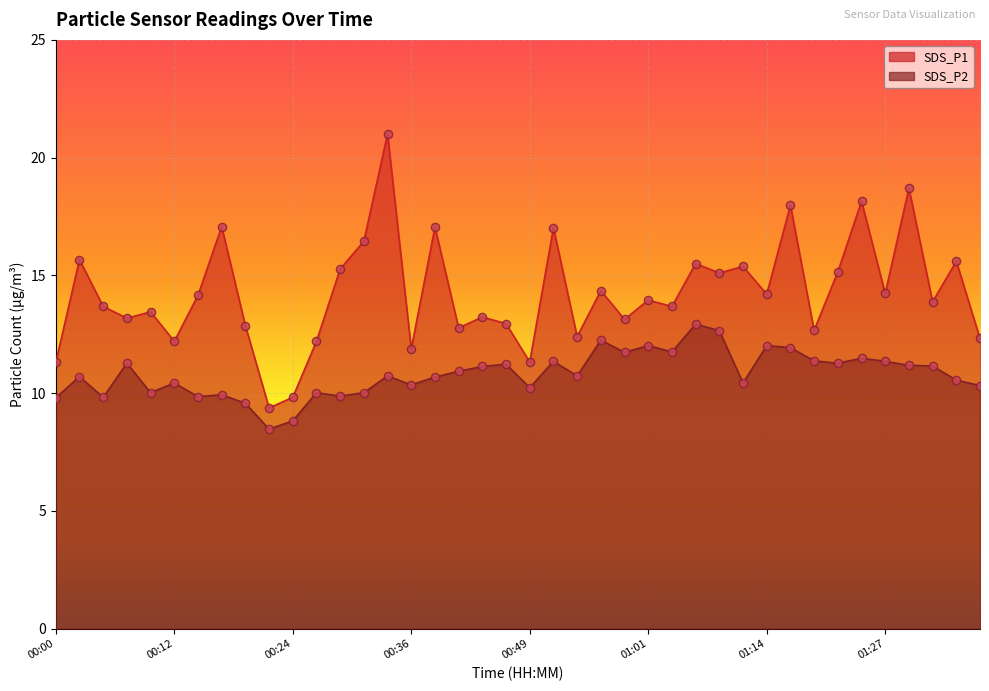

At how many categories does at least one series exceed 14?

19